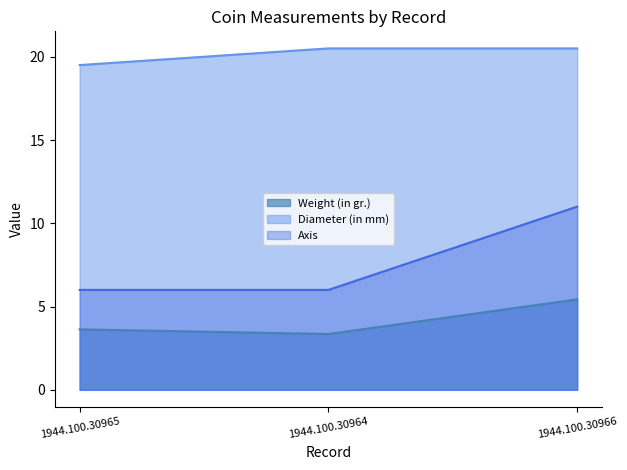

List the labels in order of Weight (in gr.) value, largest first.

1944.100.30966, 1944.100.30965, 1944.100.30964